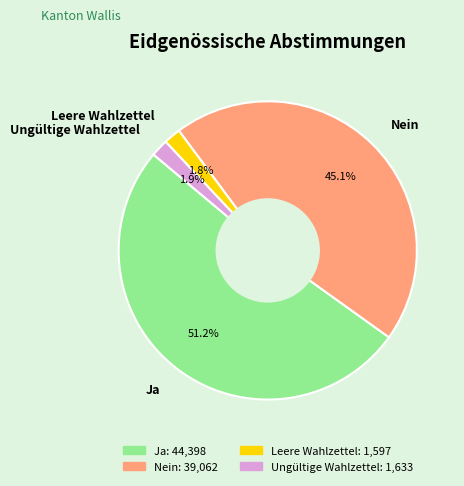

Does Ungültige Wahlzettel account for over 50% of the chart?

No